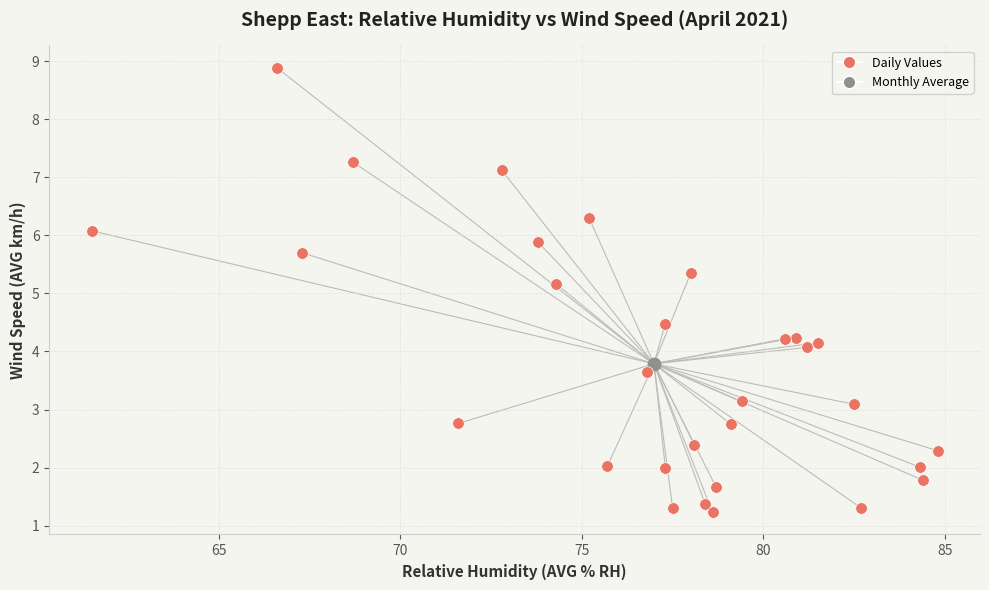

What are all the series names shown in the legend?

Daily Values, Monthly Average